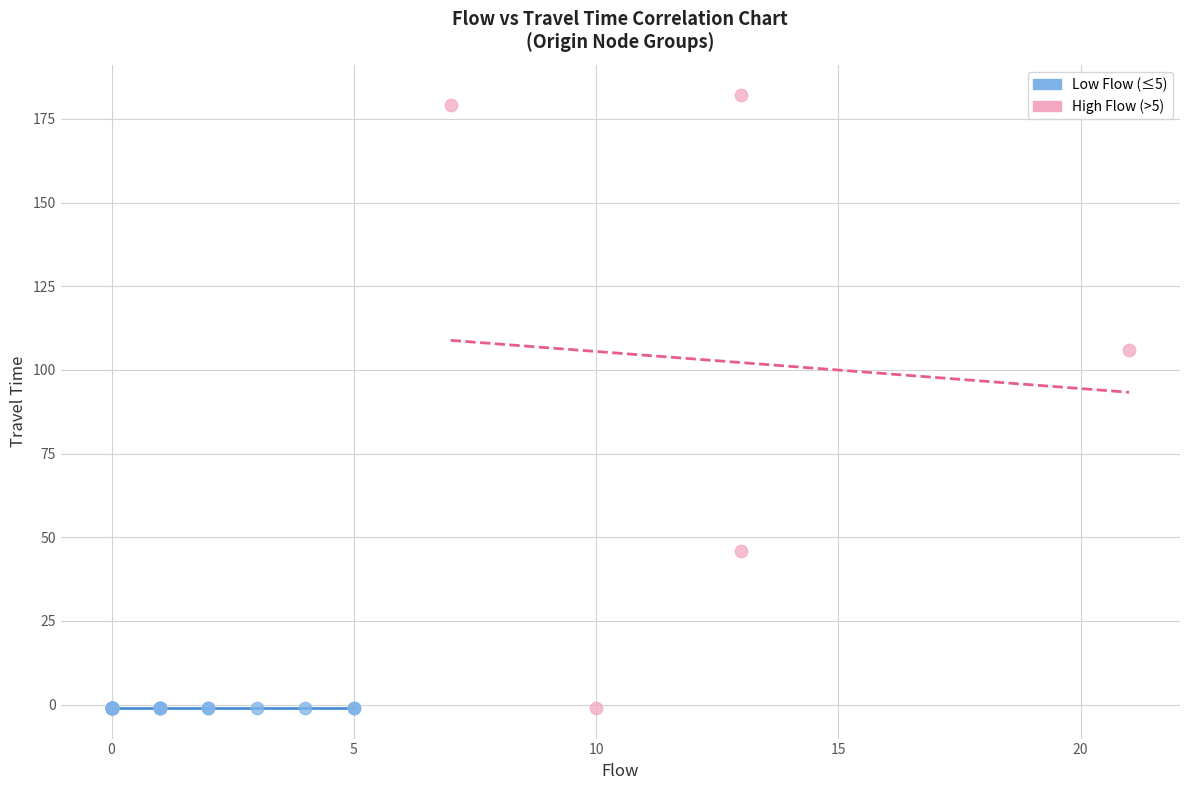

Which series contains the highest Y value?

High Flow (>5)